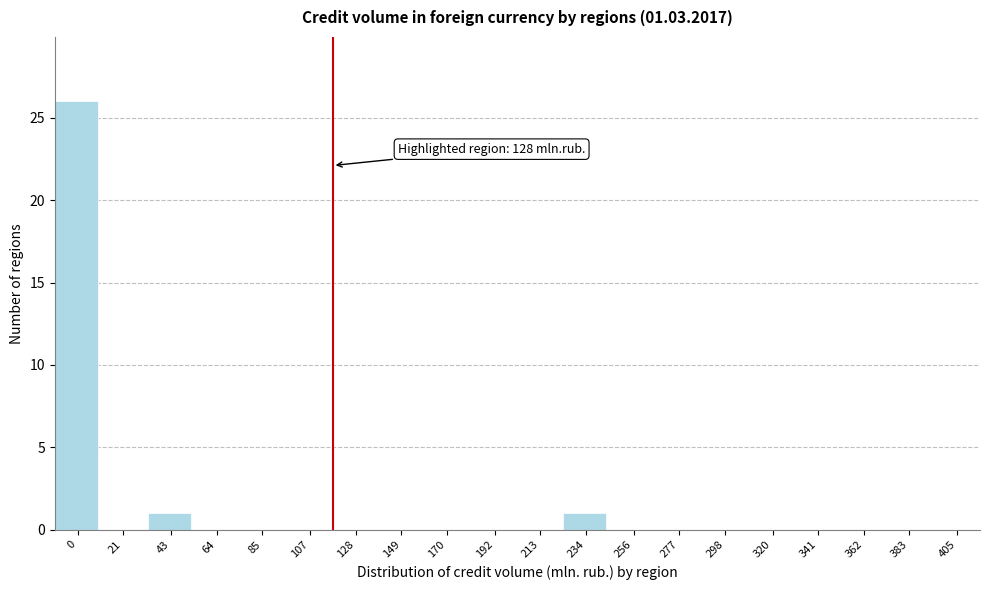

Reading left to right, transcribe all the data shown in this chart.

0=26	21=0	43=1	64=0	85=0	107=0	128=0	149=0	170=0	192=0	213=0	234=1	256=0	277=0	298=0	320=0	341=0	362=0	383=0	405=0